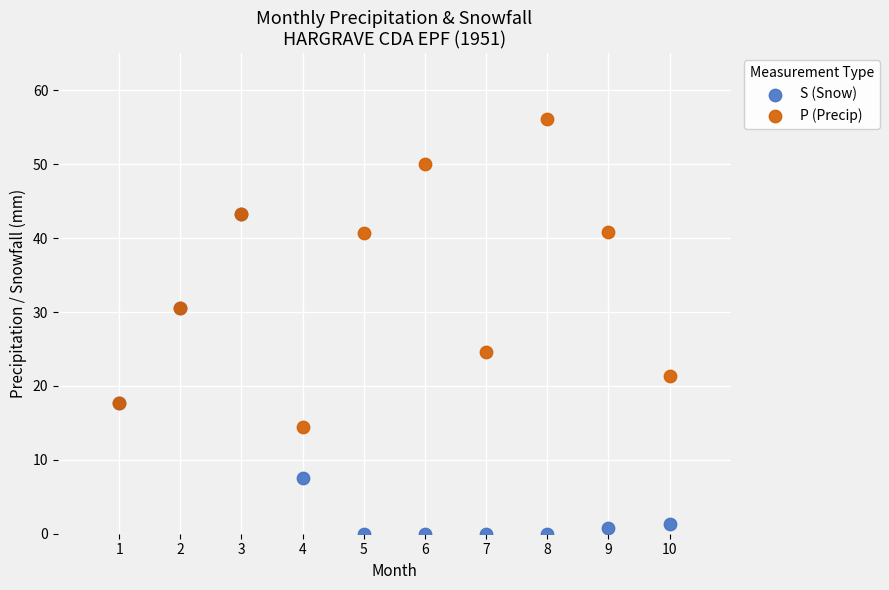

What are all the series names shown in the legend?

S (Snow), P (Precip)